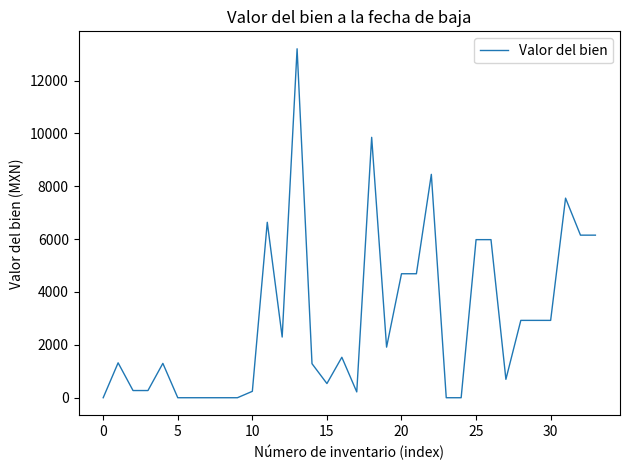

What is the difference between the maximum and minimum values?

13200.0